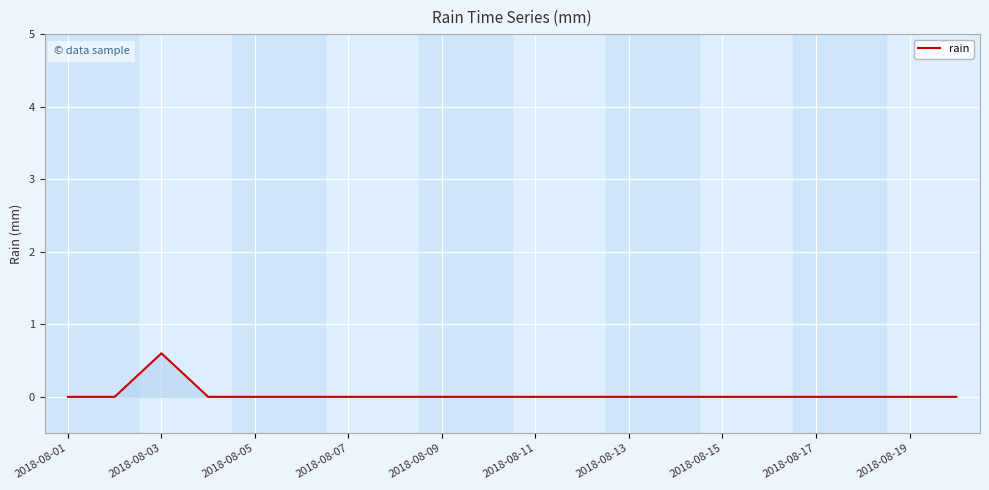

What is the difference between the maximum and minimum values?

0.6